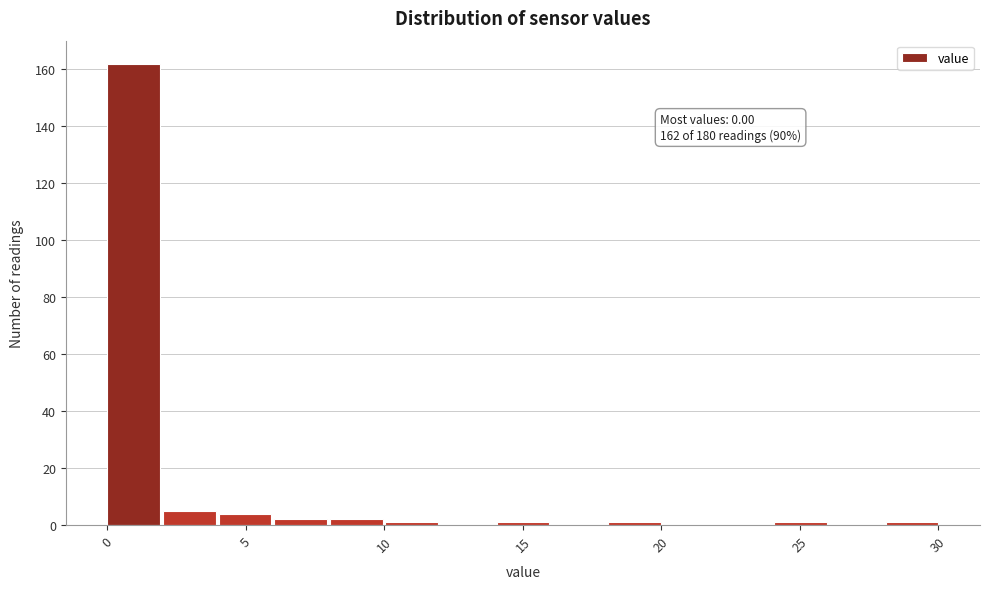

Which range on the x-axis has the tallest bar?

0 to 2